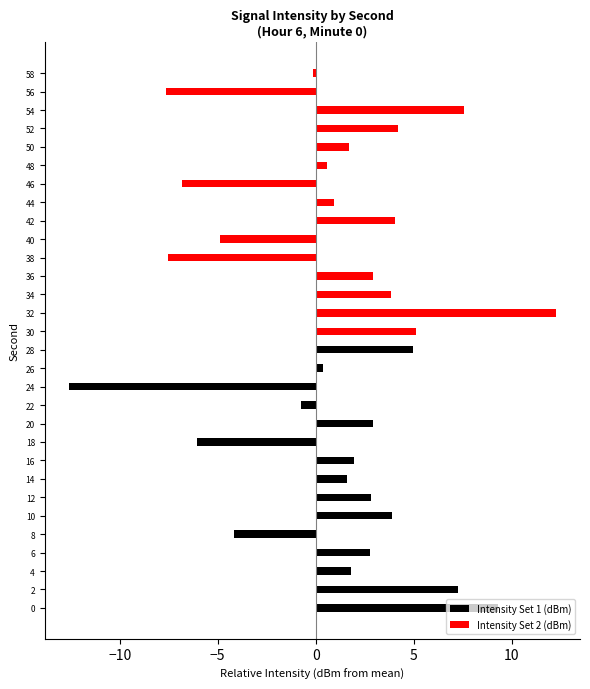

List the series in order of their peak value, highest first.

Intensity Set 2 (dBm), Intensity Set 1 (dBm)